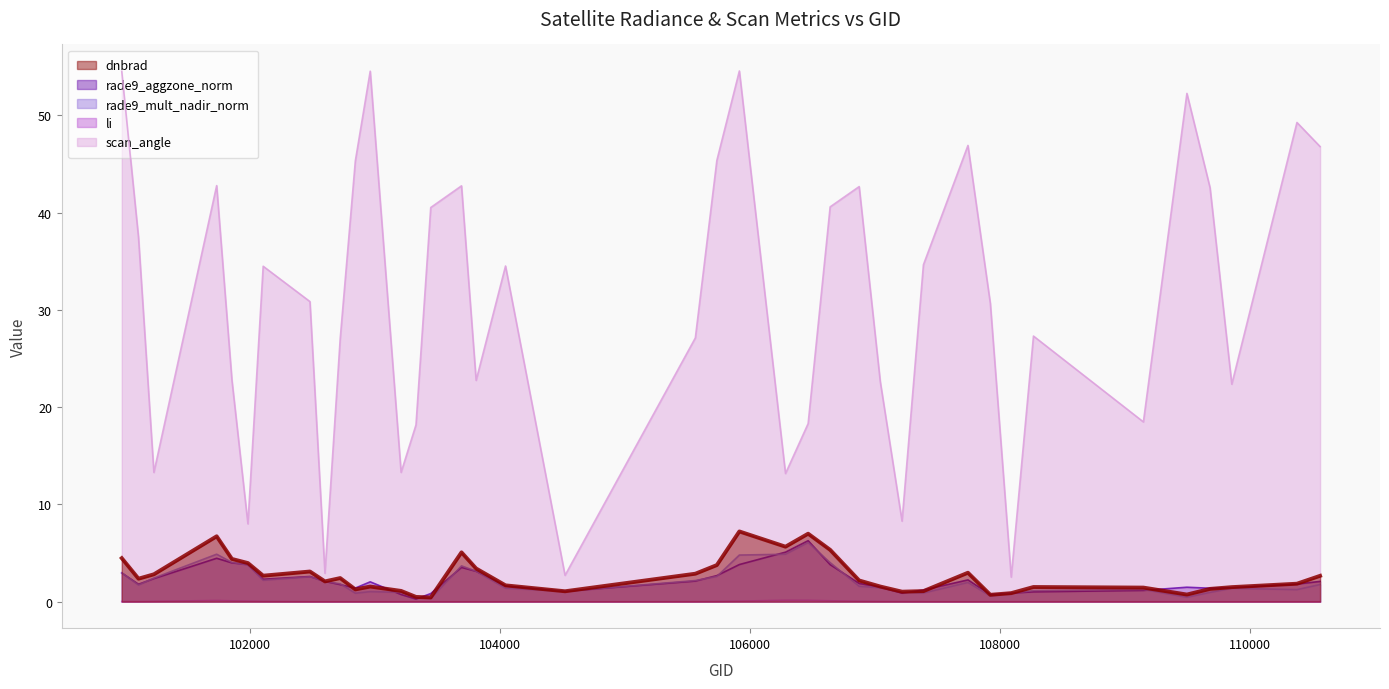

At which label does scan_angle first exceed 30?

100977